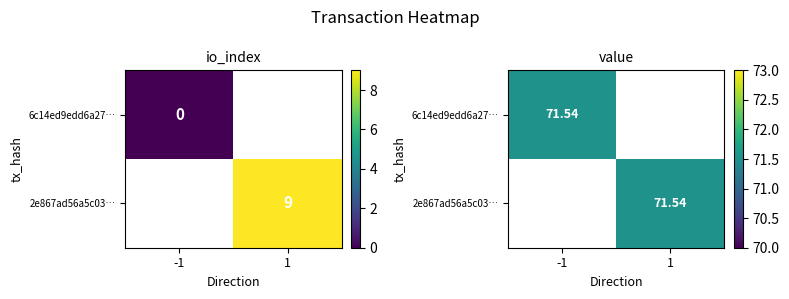

What is the difference between the 6c14ed9edd6a277f5d2ea2ccfc8ff74ca5b29cb values at io_index and value?

71.5